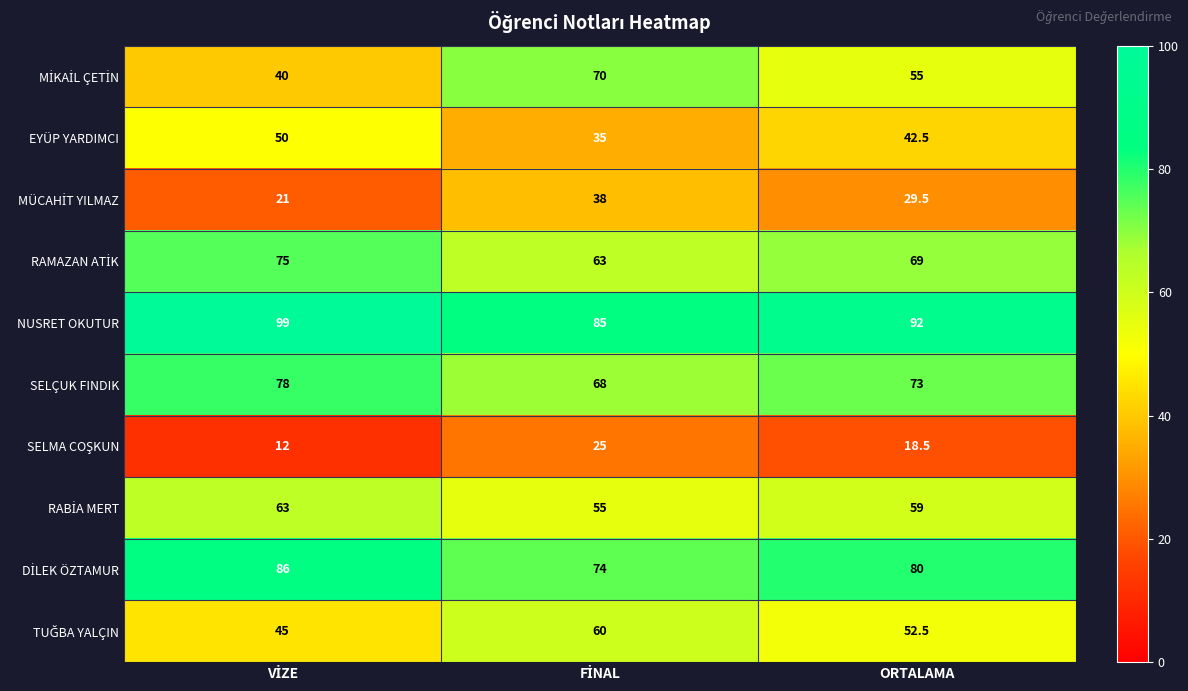

How many SELÇUK FINDIK values are between 68 and 78?

3